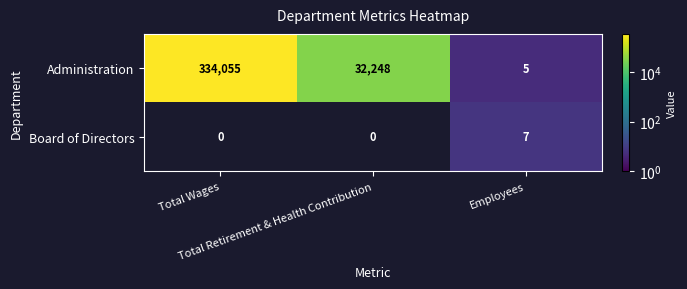

What is the difference between the maximum and second lowest values in the Administration series?

301807